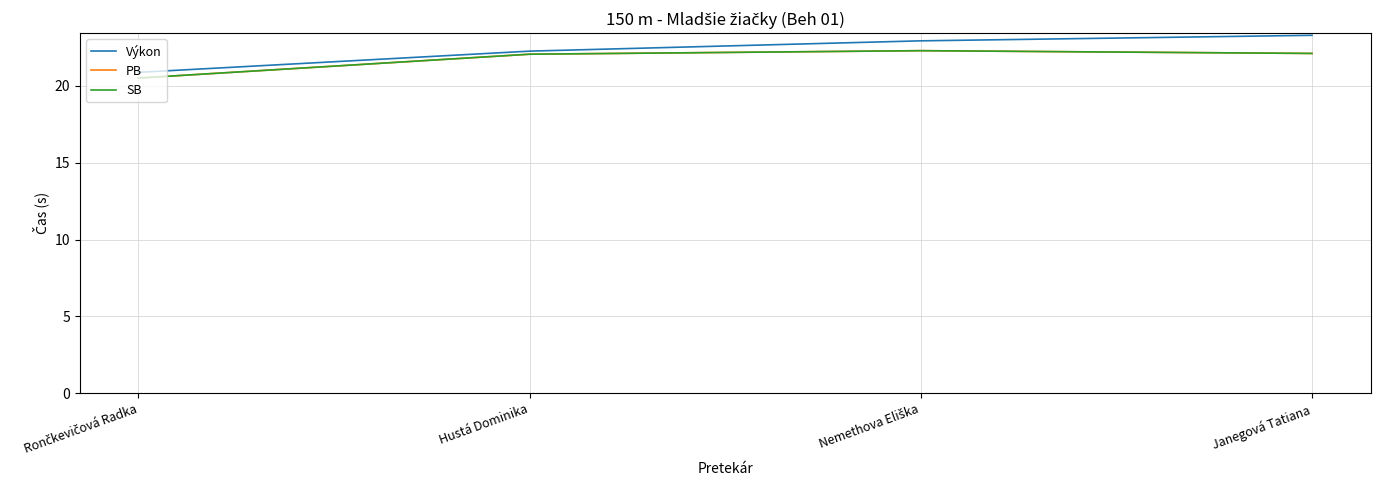

Is this an area chart (filled region under the line)?

No